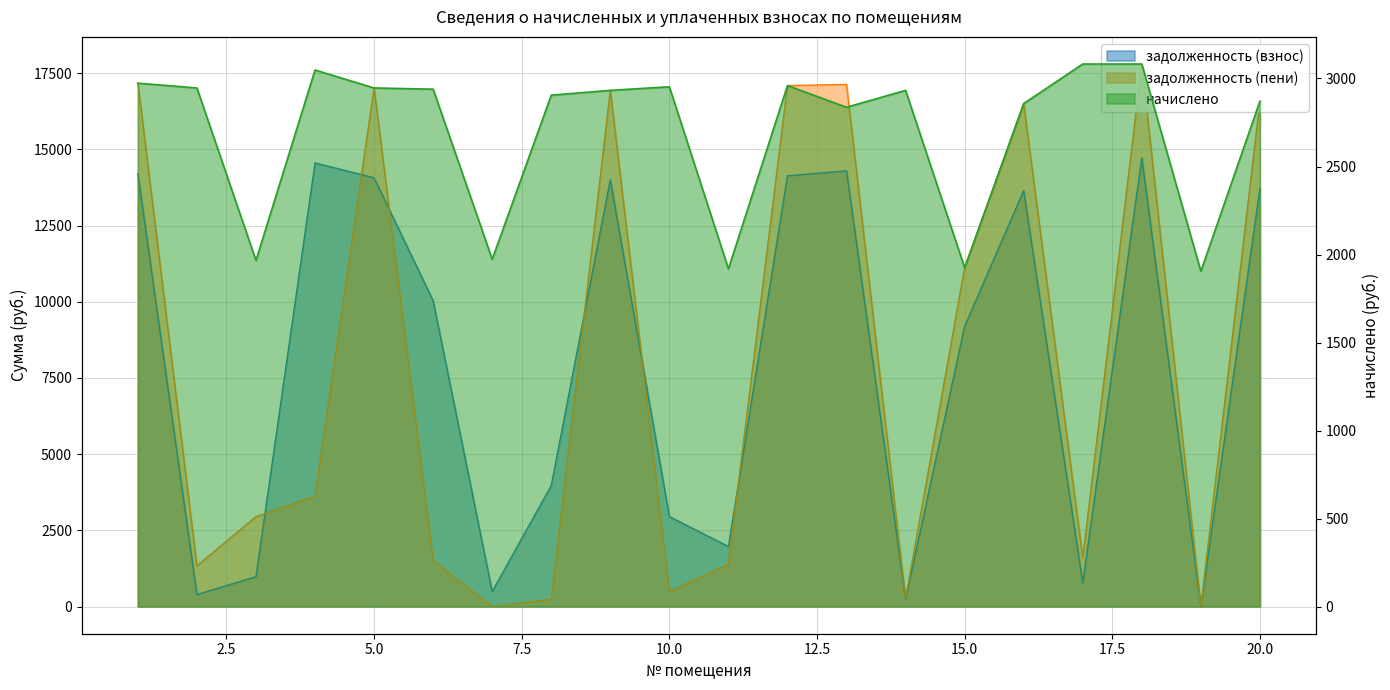

What is the average value of the начислено series?

2697.8